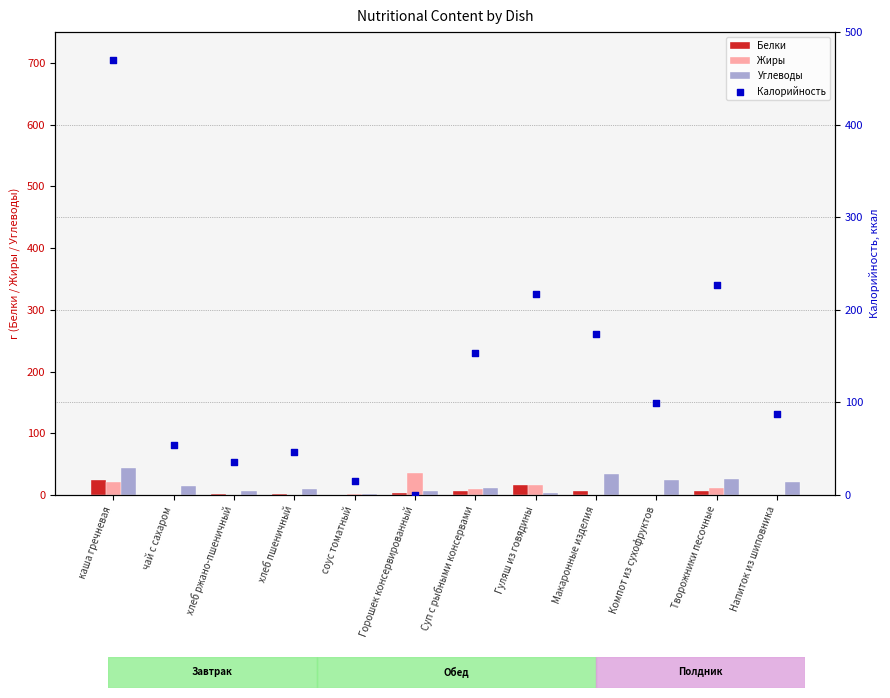

At which category is the sum across all series the highest?

каша гречневая